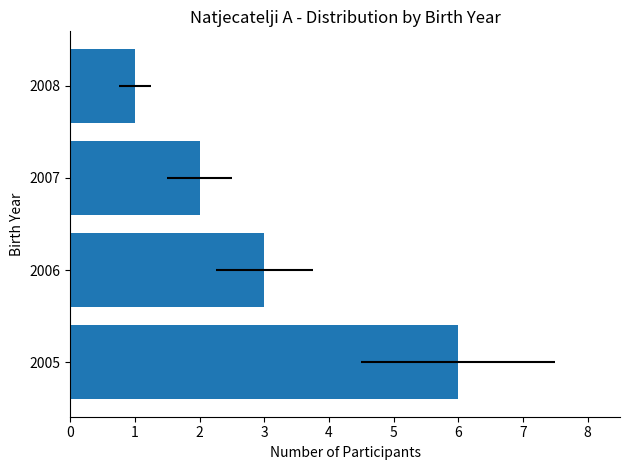

Reading left to right, extract all data points from this chart.

0=6	1=3	2=2	3=1